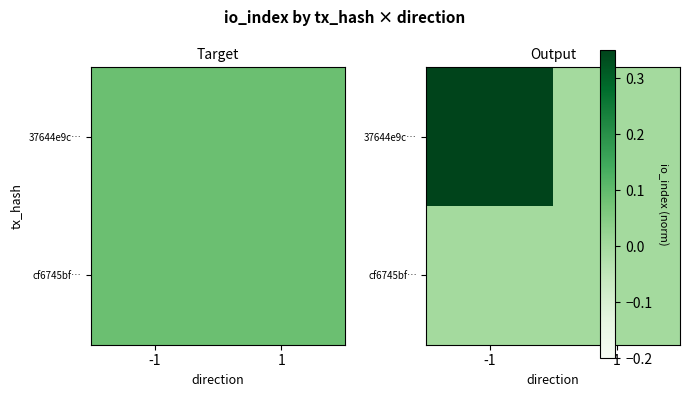

How many cf6745bf… values are between 0 and 1?

2